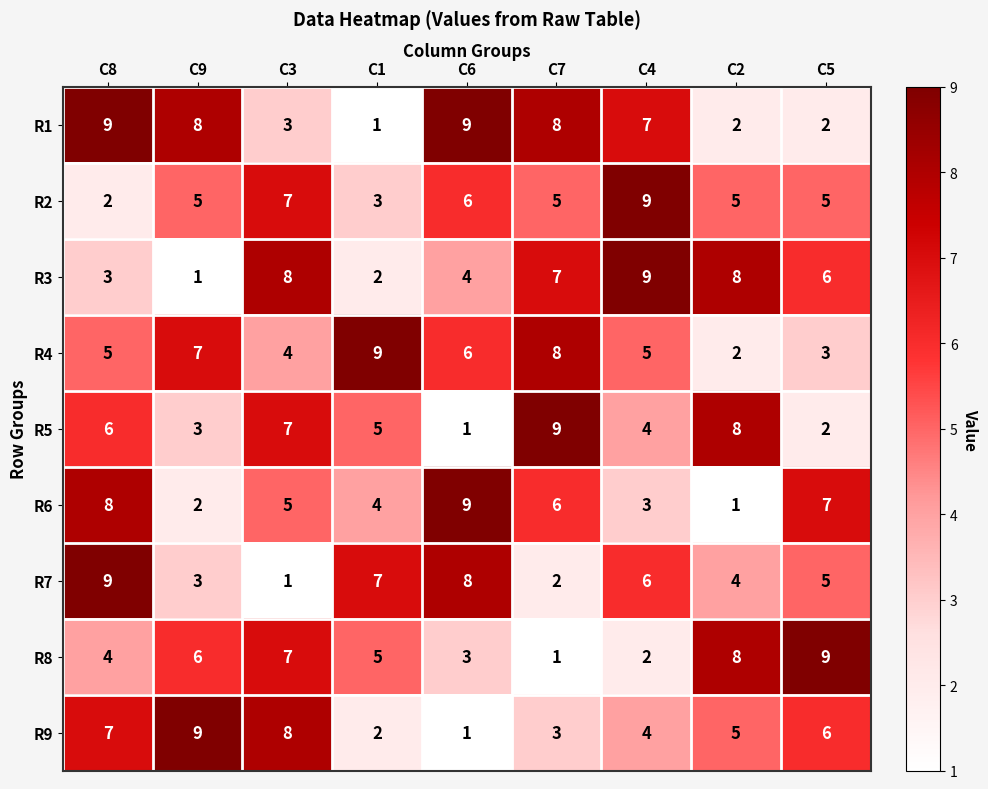

True or false: R6 has a value of 5 at C3.

True